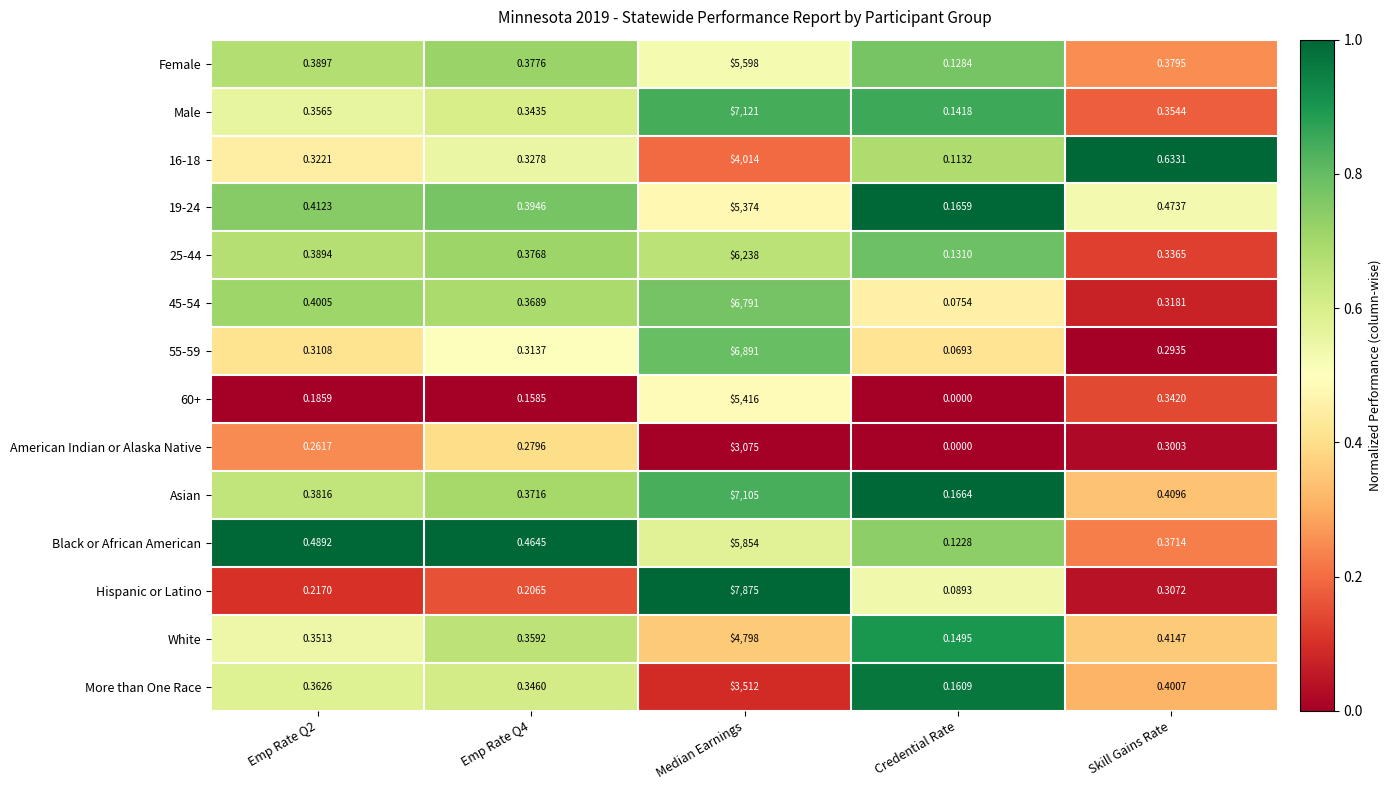

Which label corresponds to the largest value in the chart?

Median Earnings